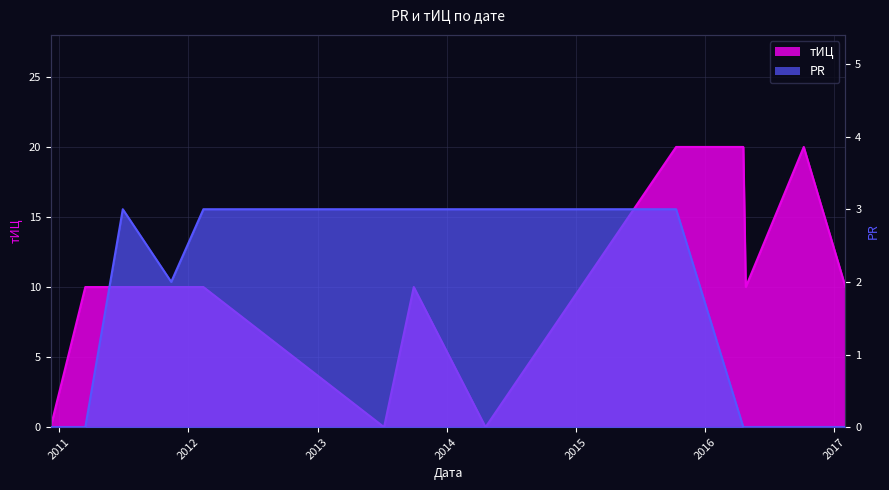

True or false: PR has a value of 5 at 2012-02-13.

False